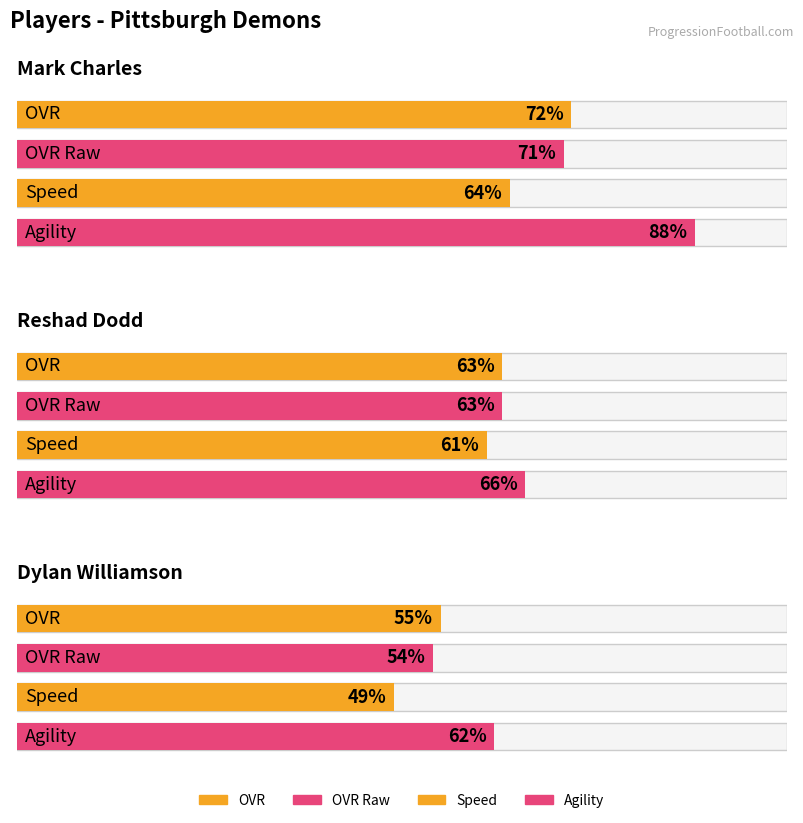

Are the bars grouped side by side (vs. stacked)?

Yes